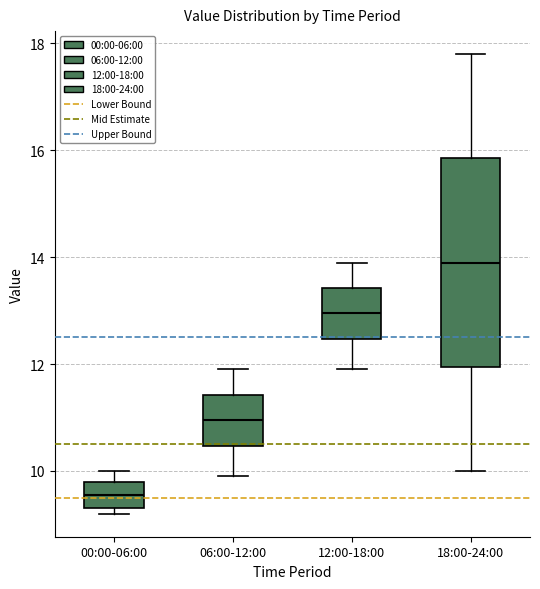

Where is the lower edge of the box for 18:00-24:00 on the y-axis? The values are not printed on the chart, so give them approximately, as read against the axis.

12.0